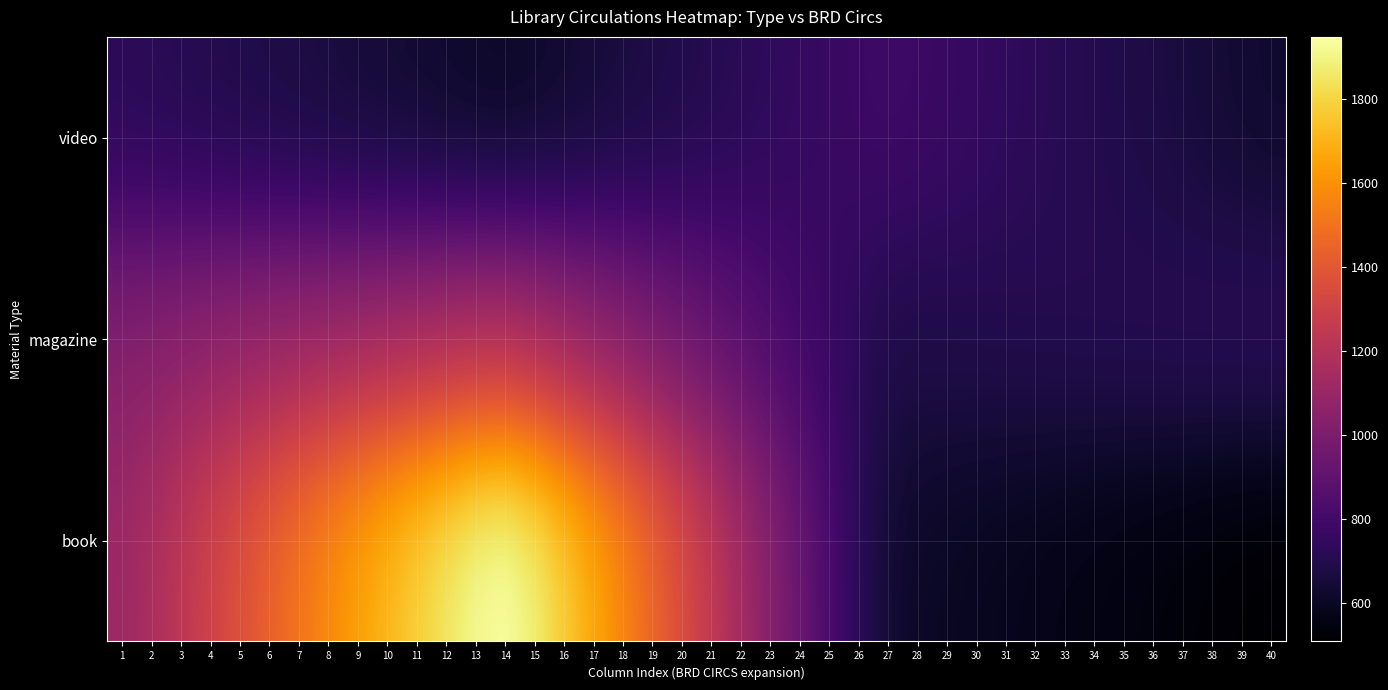

Rank the series by their average value, from highest to lowest.

book, magazine, video